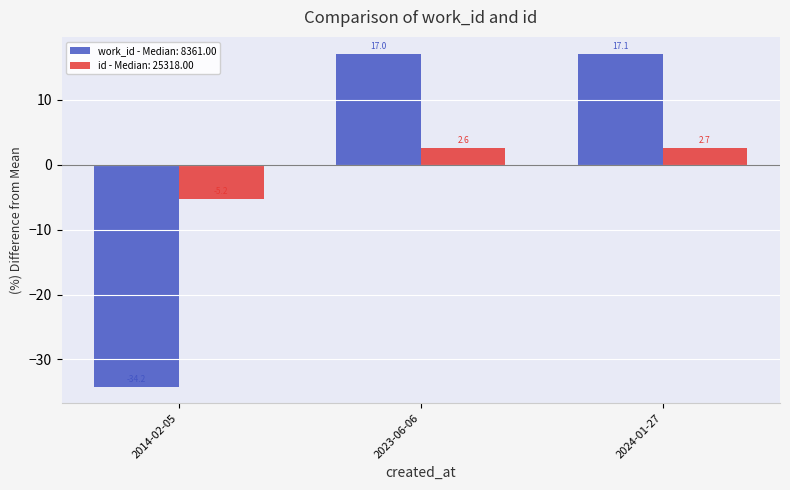

Reading right to left, transcribe all the data shown in this chart.

work_id - Median: 8361.00: 17.1	17.0	-34.2
id - Median: 25318.00: 2.7	2.6	-5.2